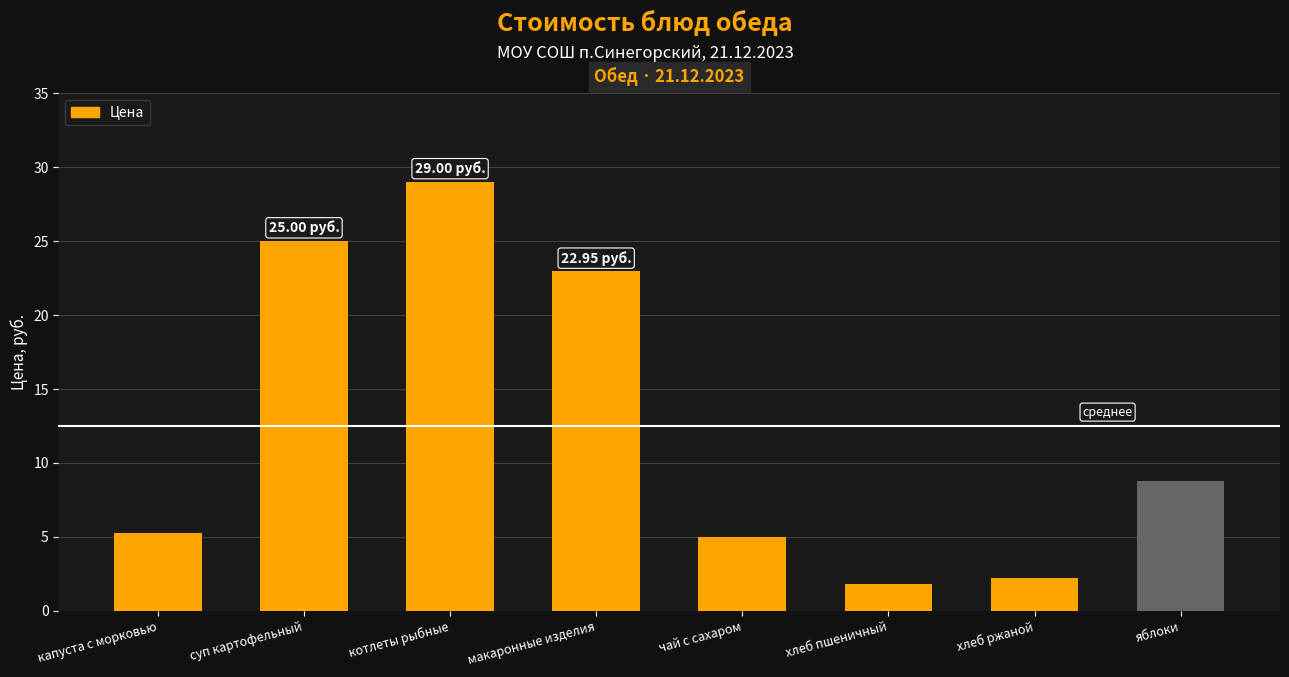

True or false: the data shows 5.2 at капуста с морковью.

True